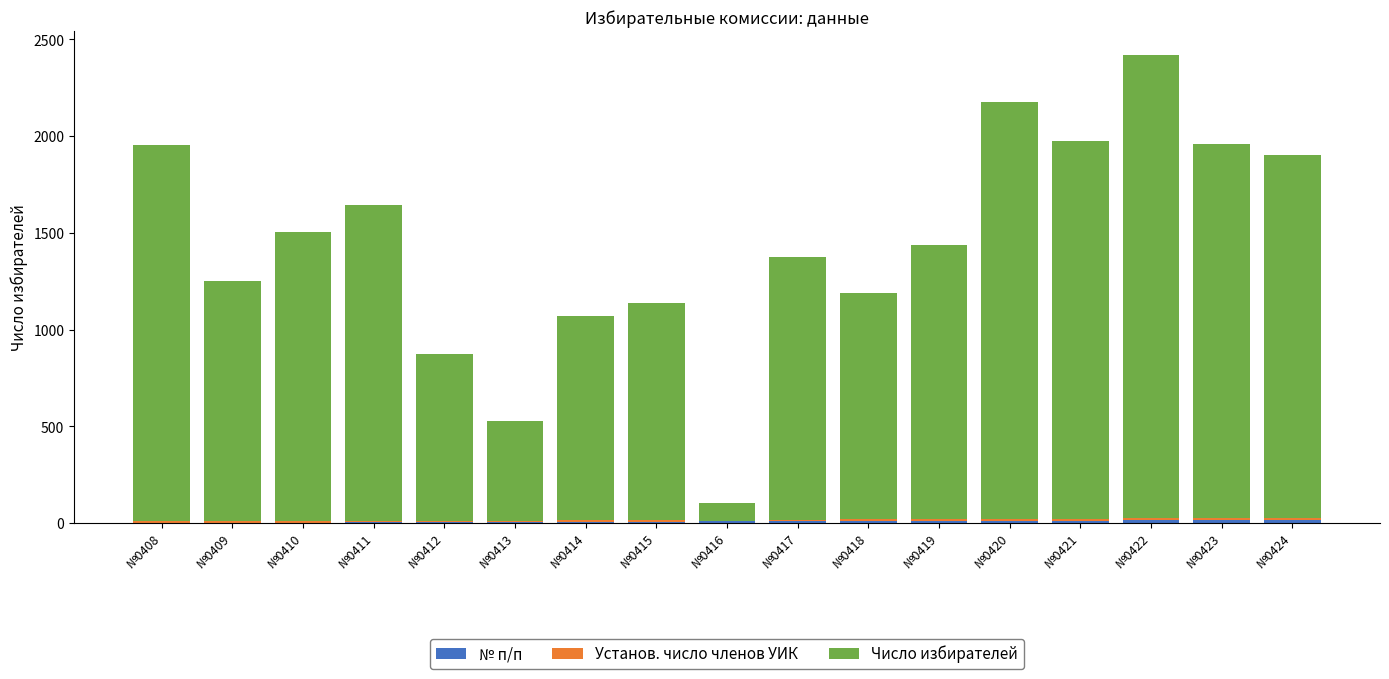

Count the number of data series in this chart.

3